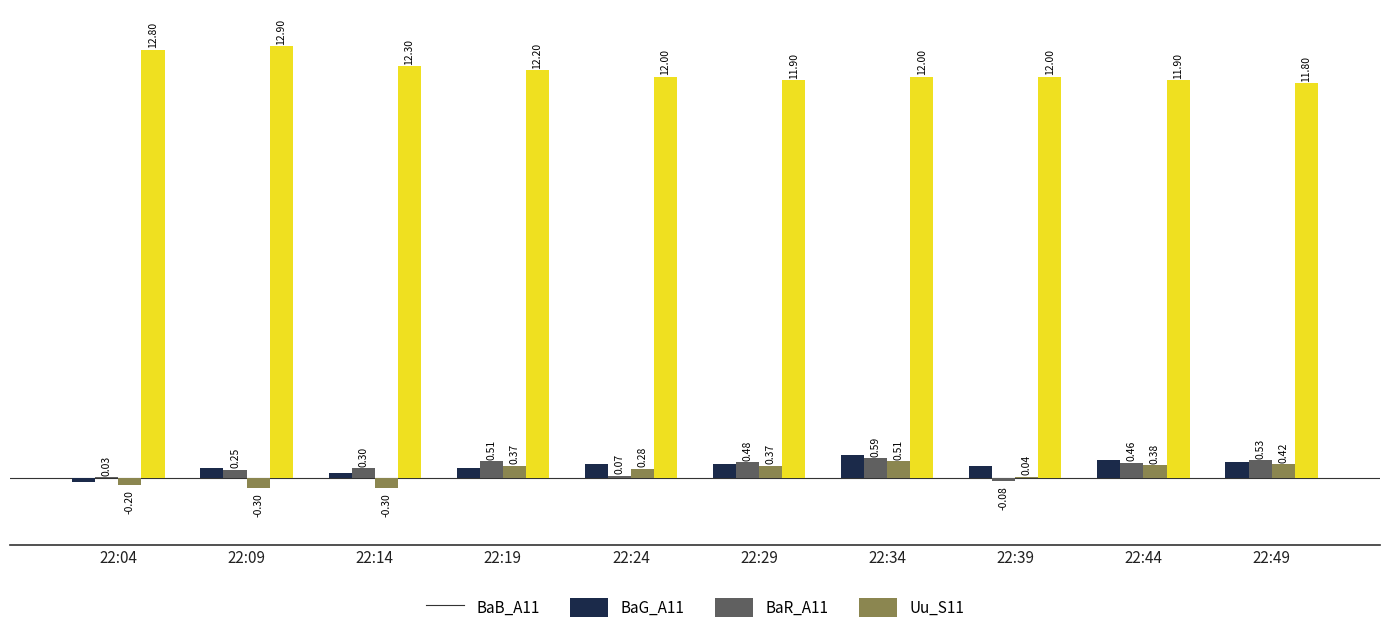

Between 22:24 and 22:39, which series saw the biggest shift?

BaR_A11